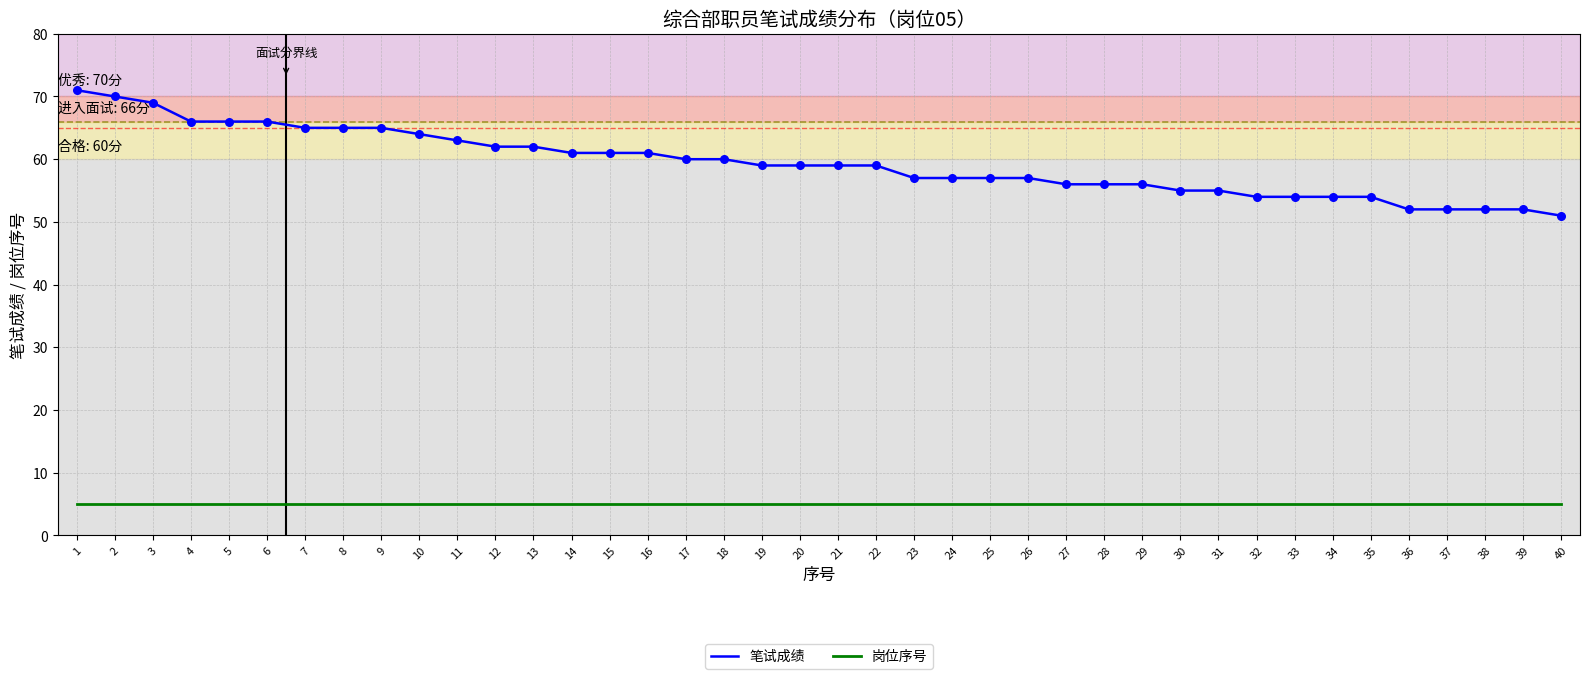

Is the value of 岗位序号 at 9 greater than the value of 笔试成绩 at 36?

No